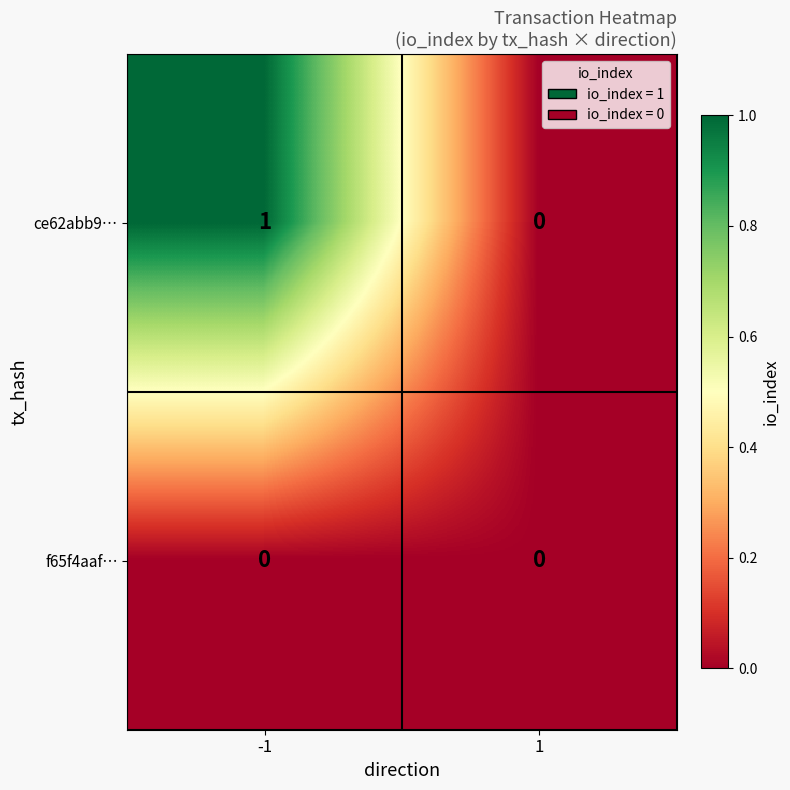

Which series has the largest range (max minus min)?

ce62abb9…